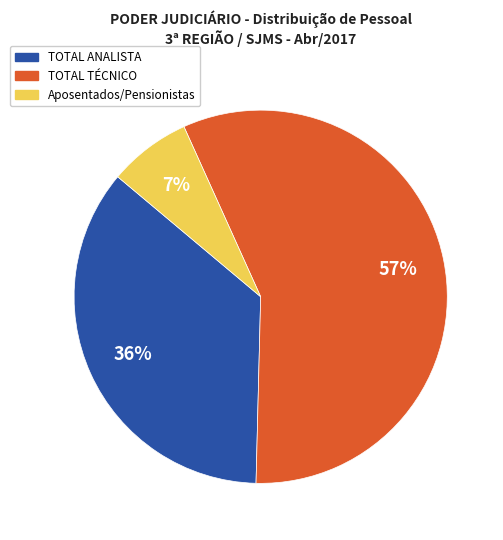

Does TOTAL TÉCNICO account for over 50% of the chart?

Yes